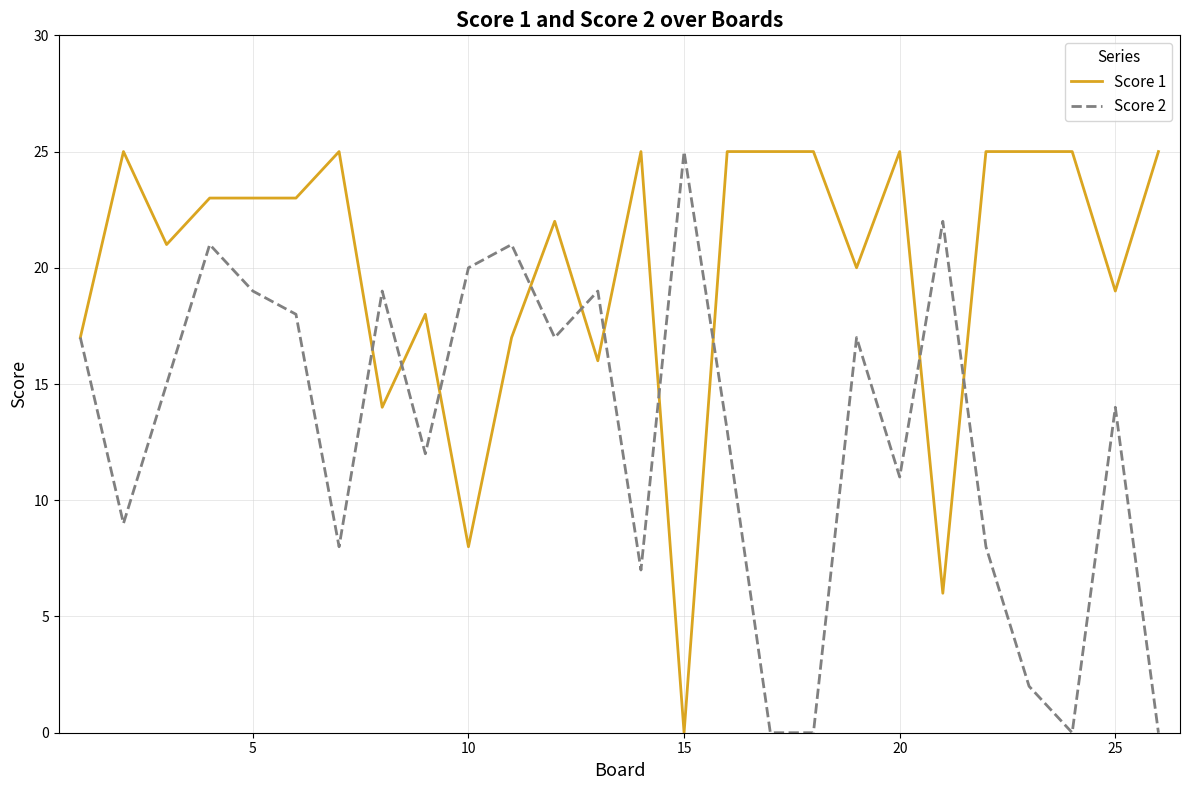

What is the greatest value displayed?

25